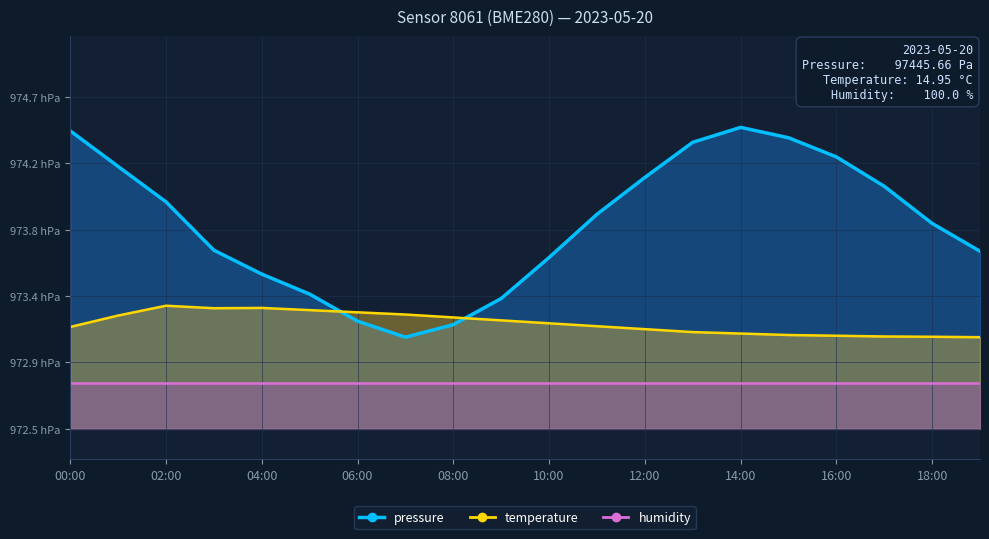

Which series has the largest total across all categories?

pressure